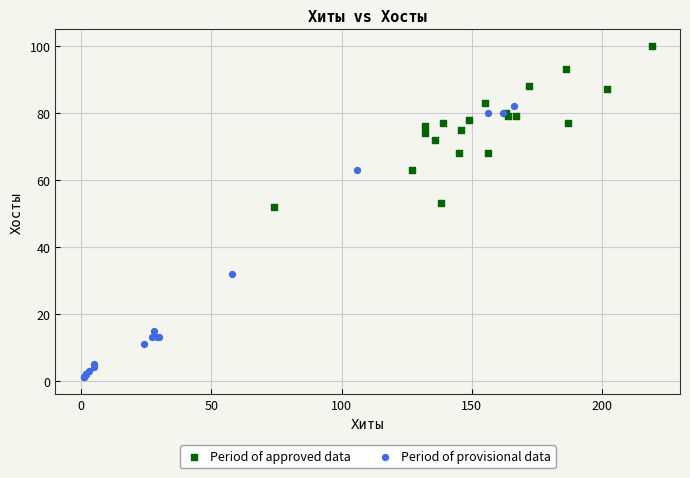

Which series contains the highest Y value?

Period of approved data